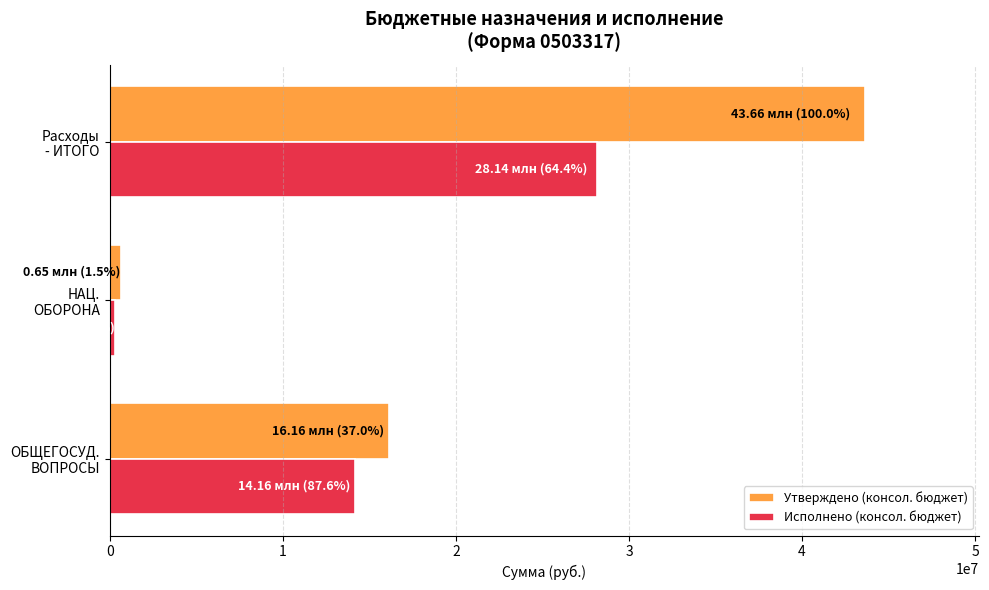

What is the smallest value displayed?

309067.2